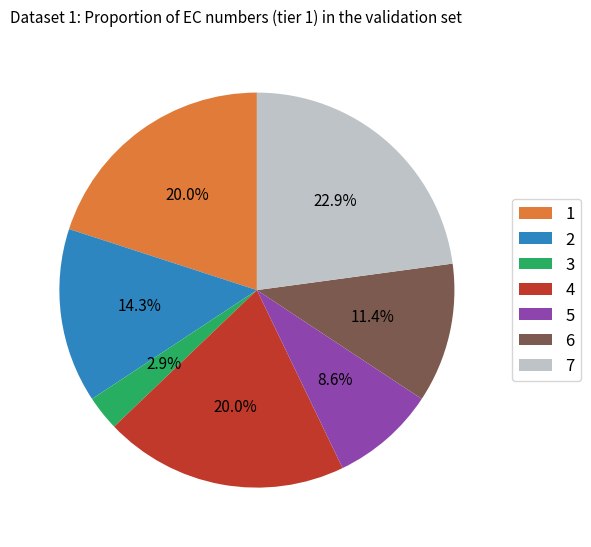

To the nearest percent, what portion does 7 represent?

23%